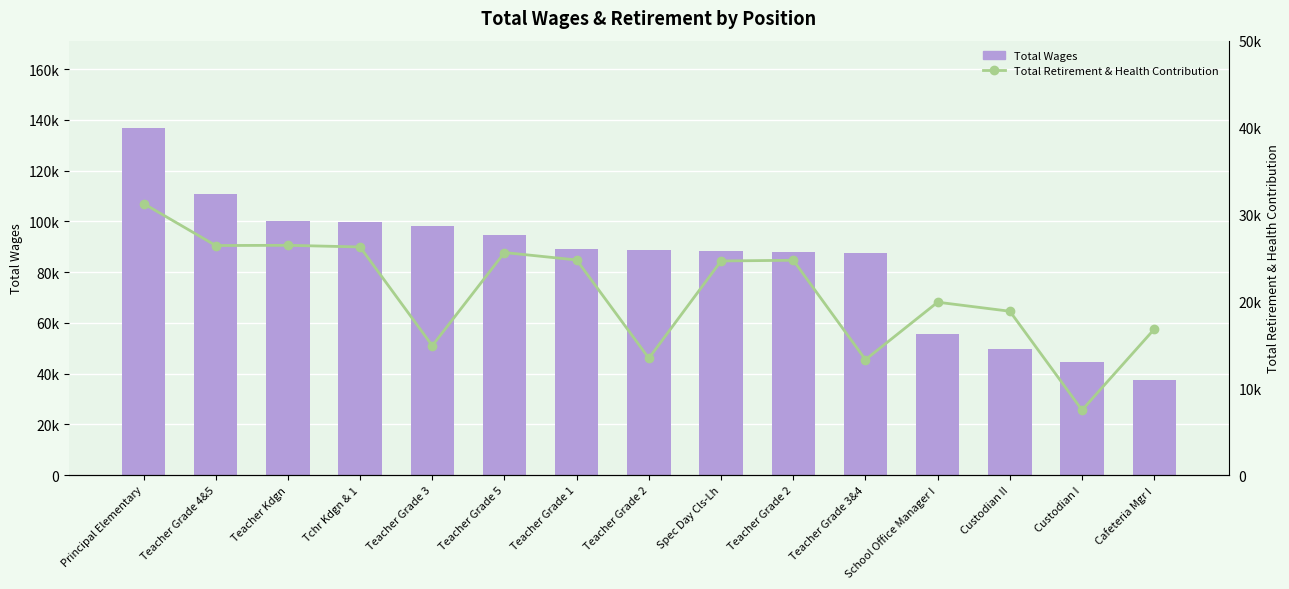

Which series has the largest range (max minus min)?

Total Wages